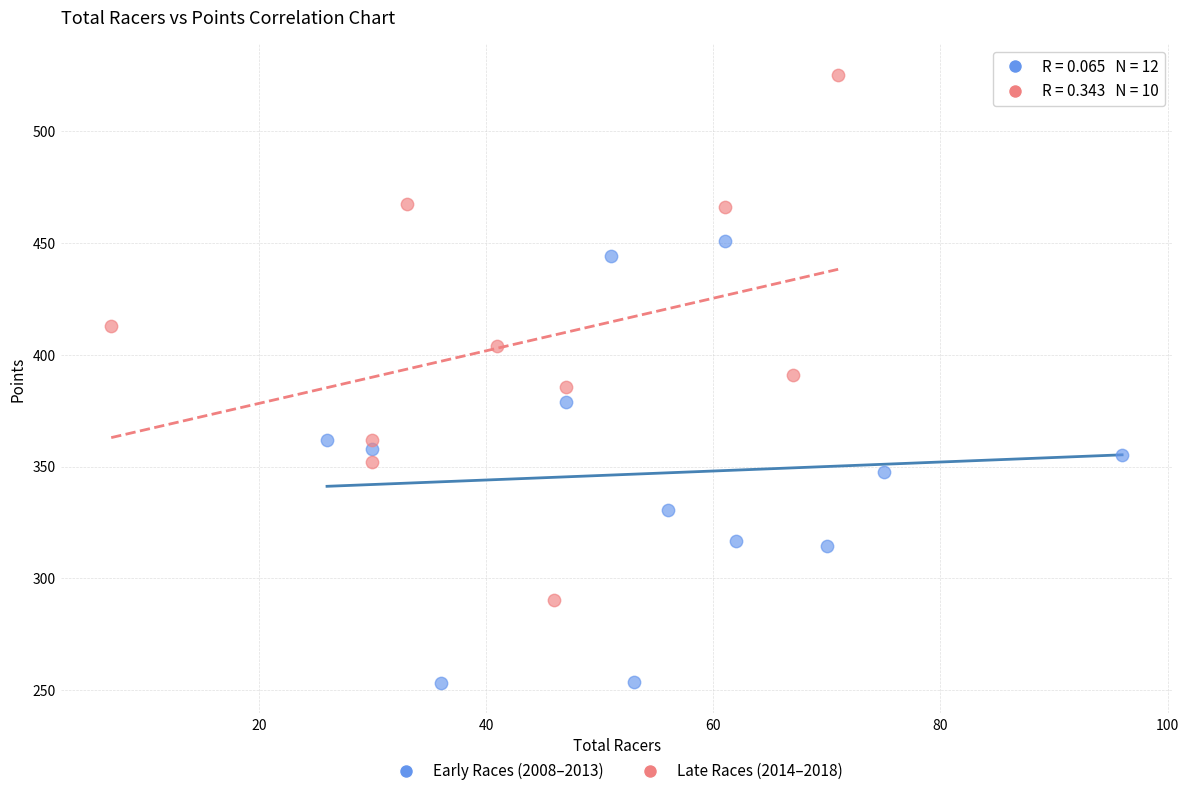

Which series has the widest spread of Y values?

Late Races (2014–2018)